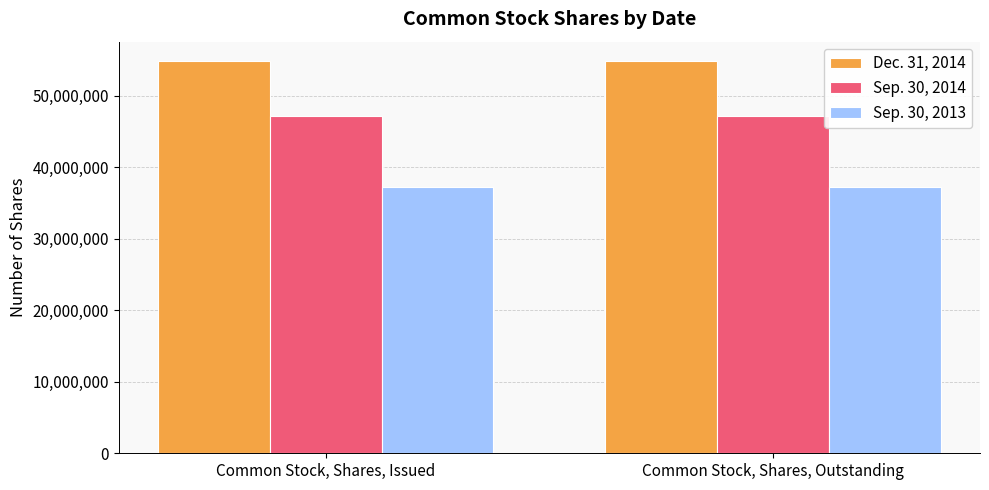

Is it true that Sep. 30, 2013 equals 37237588 at Common Stock, Shares, Issued?

True